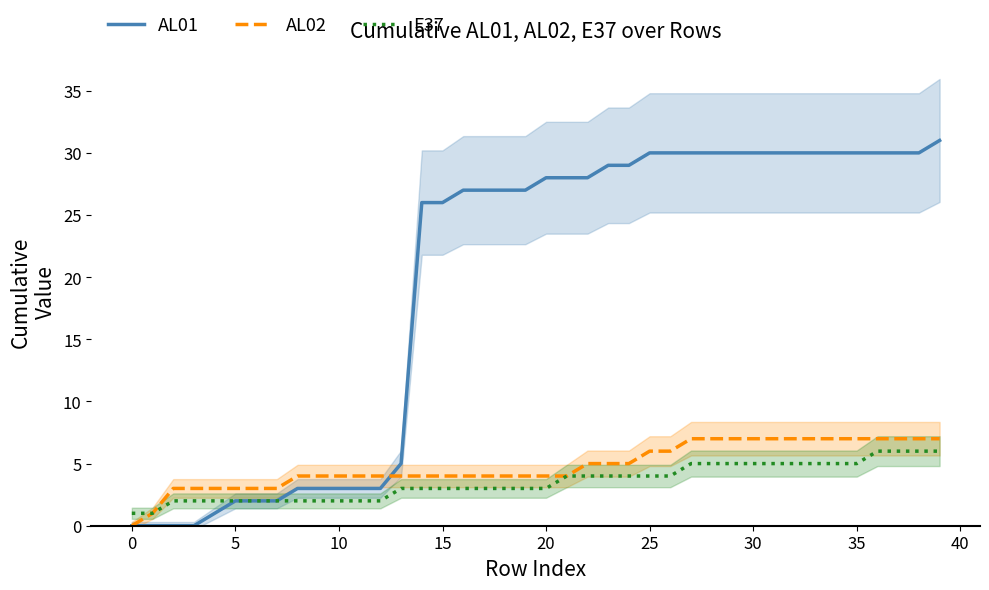

Between which two adjacent categories do AL02 and AL01 first intersect?

12 and 13